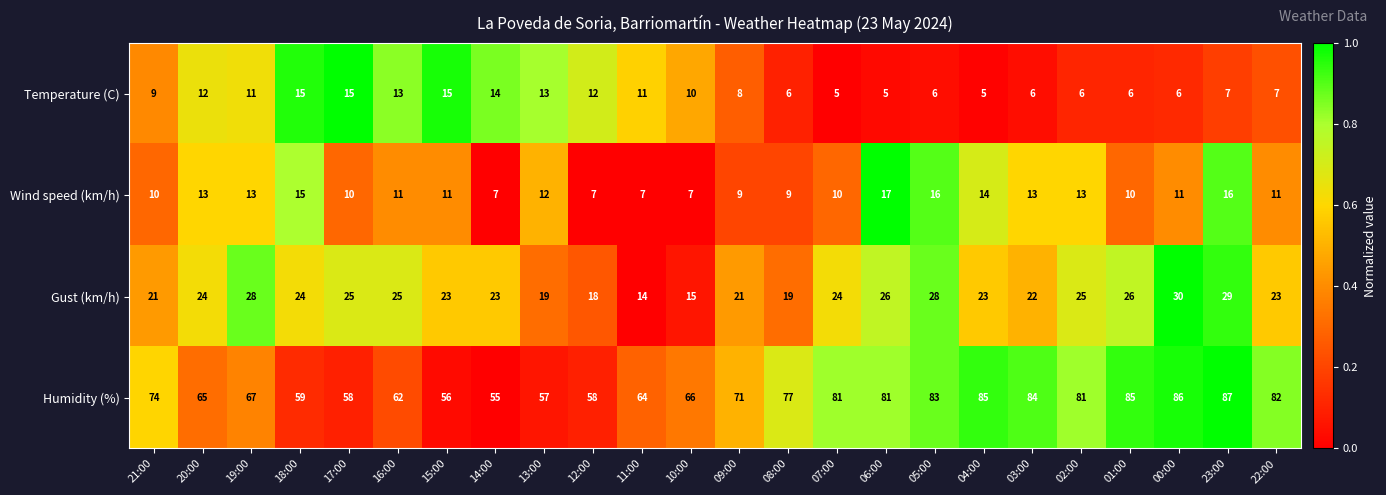

Which series has the widest spread of values?

Humidity (%)